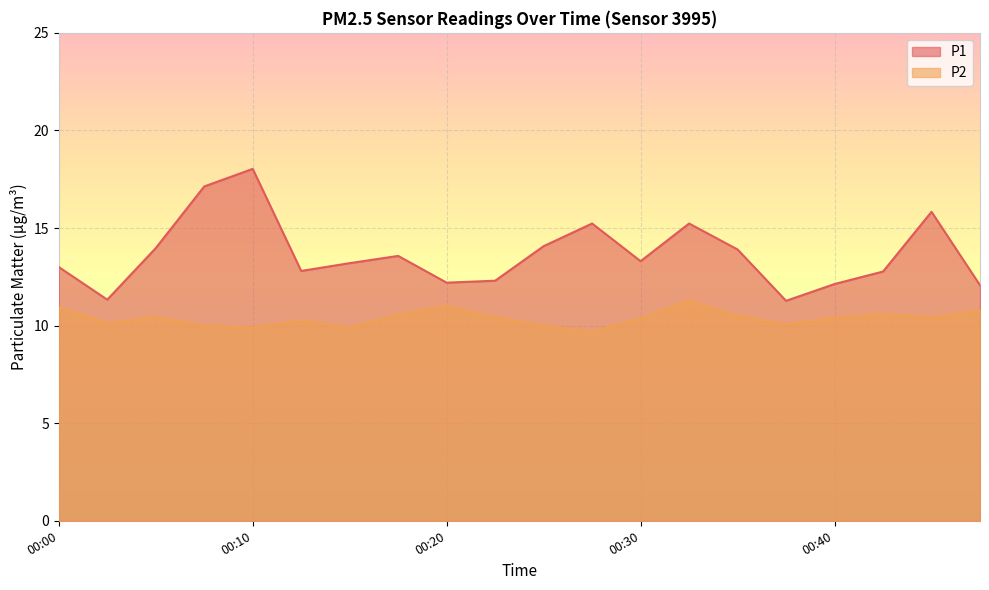

What is the difference between the second highest and minimum values in the P2 series?

1.3